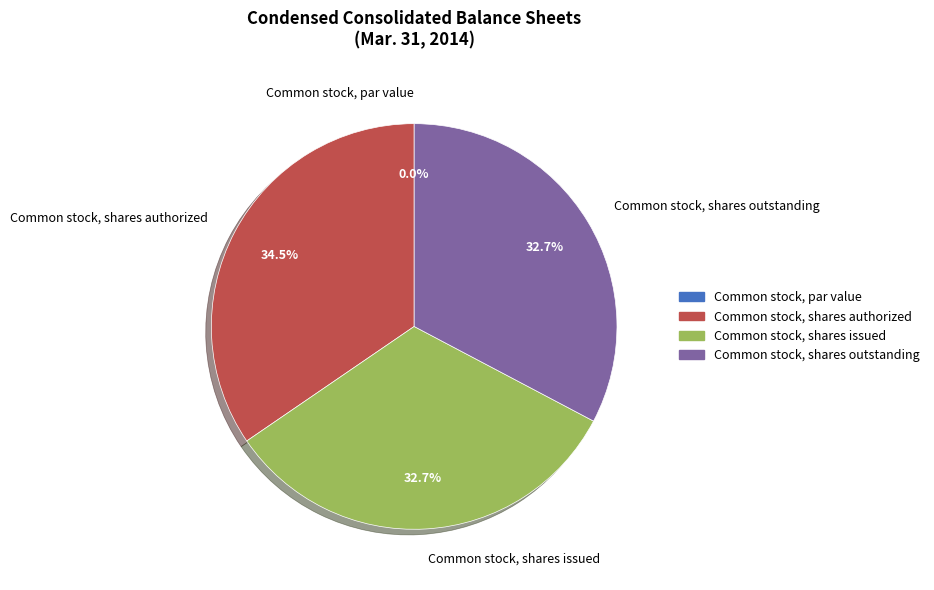

To the nearest percent, what portion does Common stock, shares issued represent?

33%